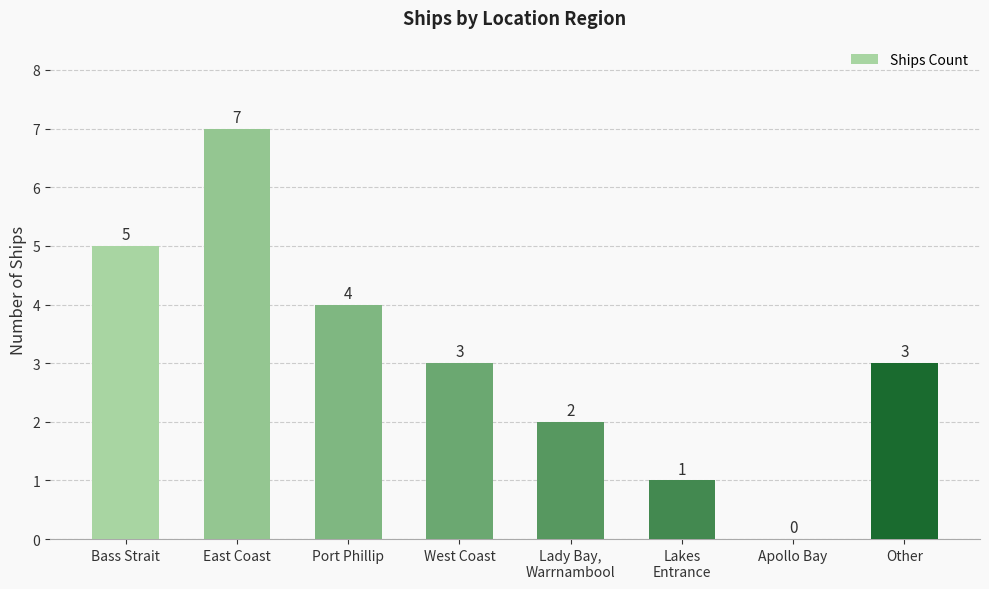

What is the maximum value shown in the chart?

7